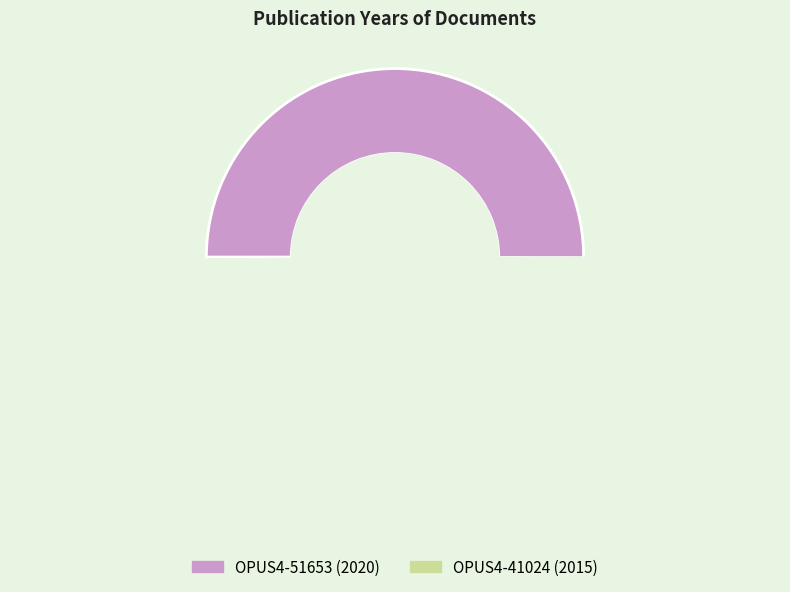

Is OPUS4-51653 the majority of the pie?

Yes